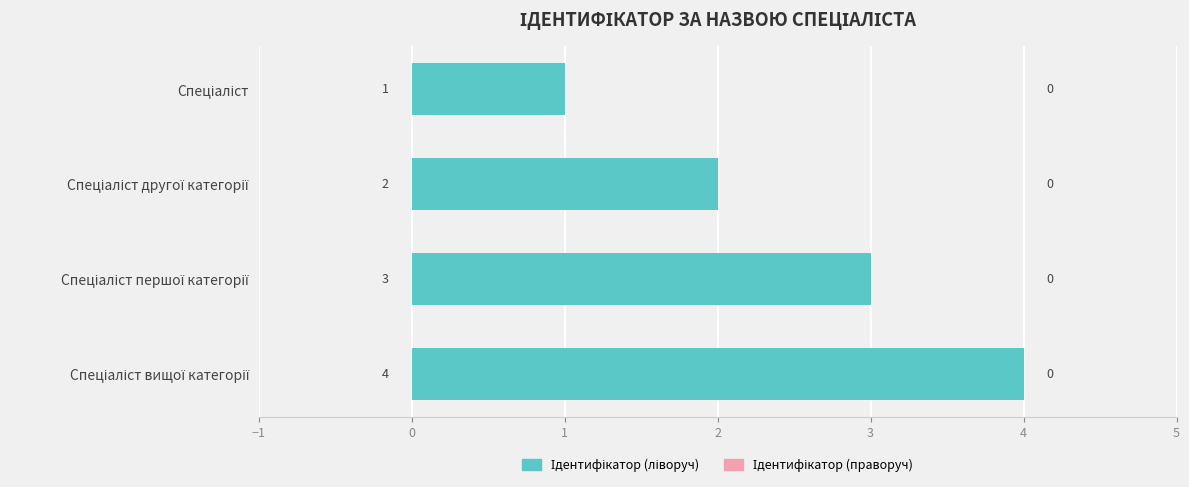

How many values are between 2 and 4?

3